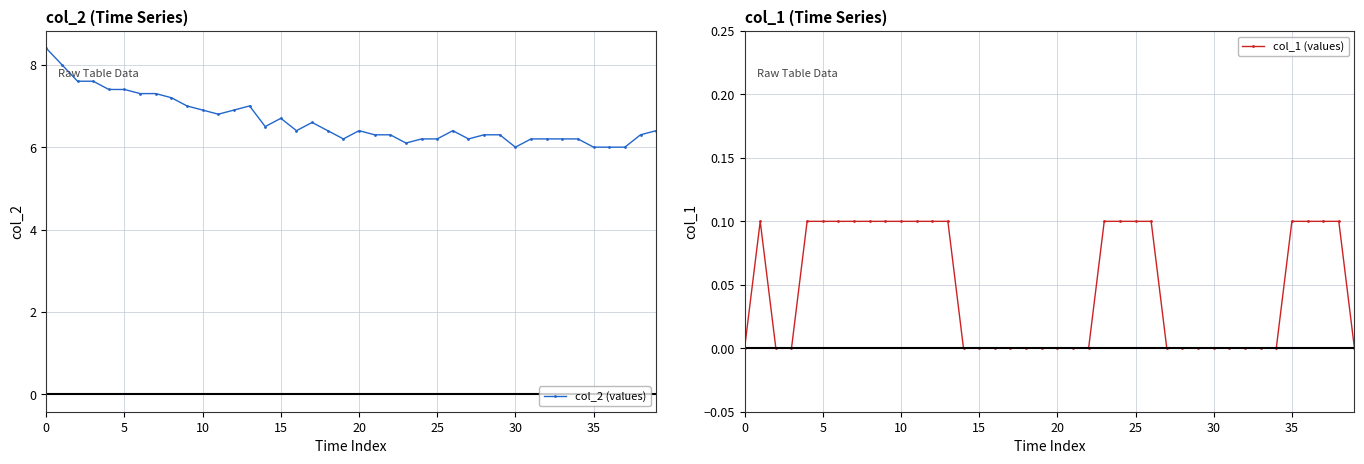

How many positive values does the col_1 (values) series have?

19